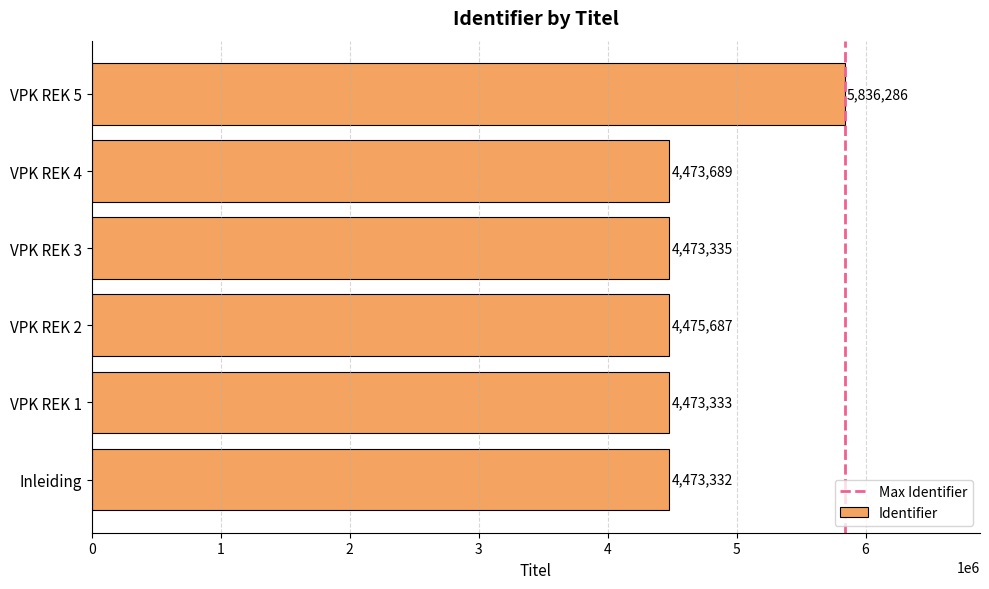

What value does the data have at VPK REK 2?

4475687